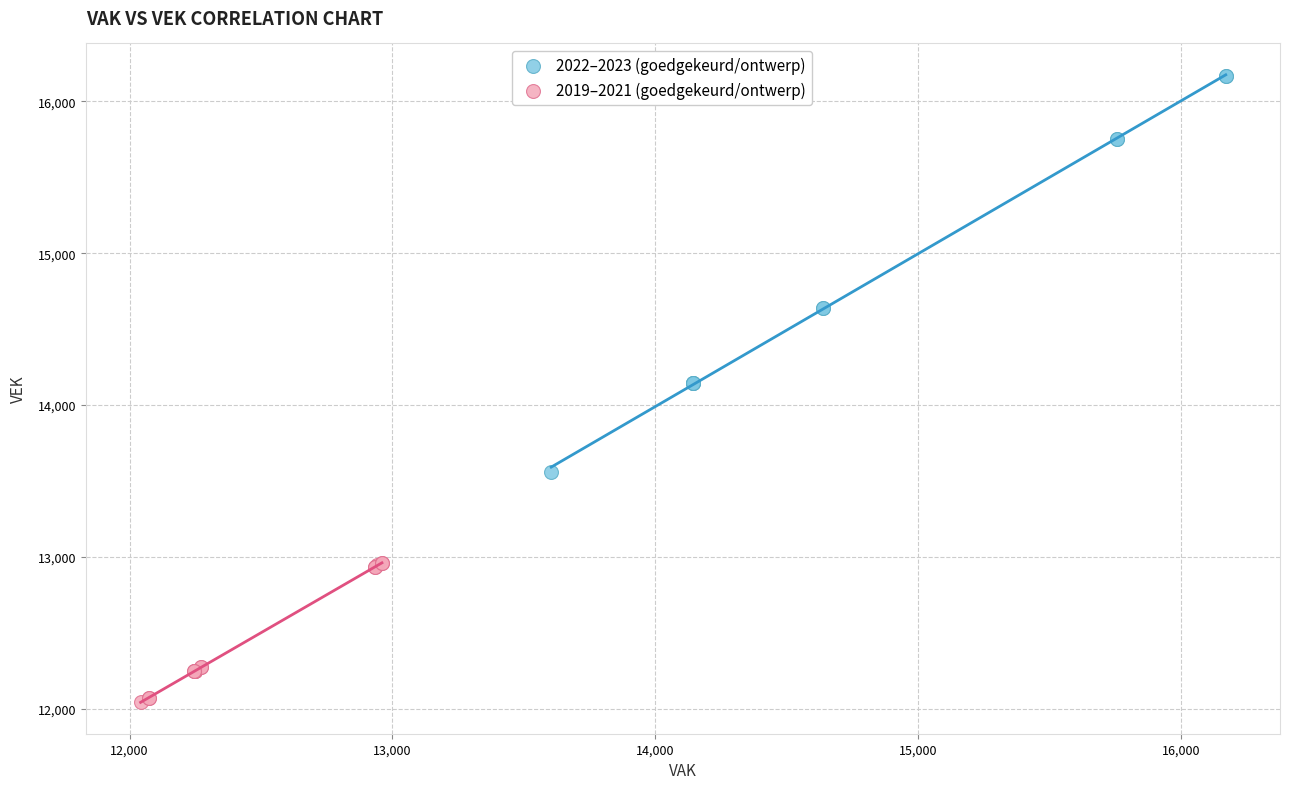

Which series has the largest Y range (max minus min)?

2022–2023 (goedgekeurd/ontwerp)